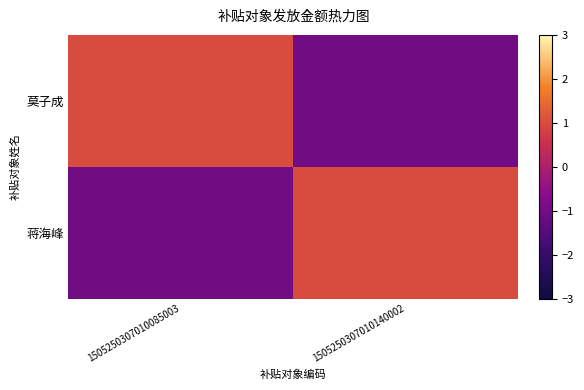

Reading left to right, extract all data points from this chart.

莫子成: 1505250307010085003=1	1505250307010140002=-1
蒋海峰: 1505250307010085003=-1	1505250307010140002=1